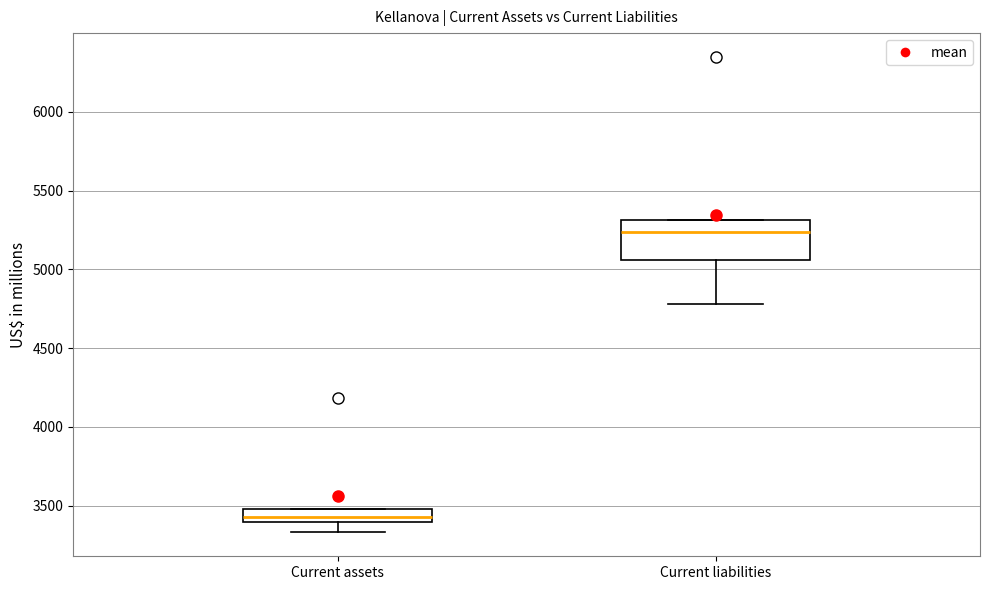

Which box is the tallest, from its lower edge to its upper edge?

Current liabilities